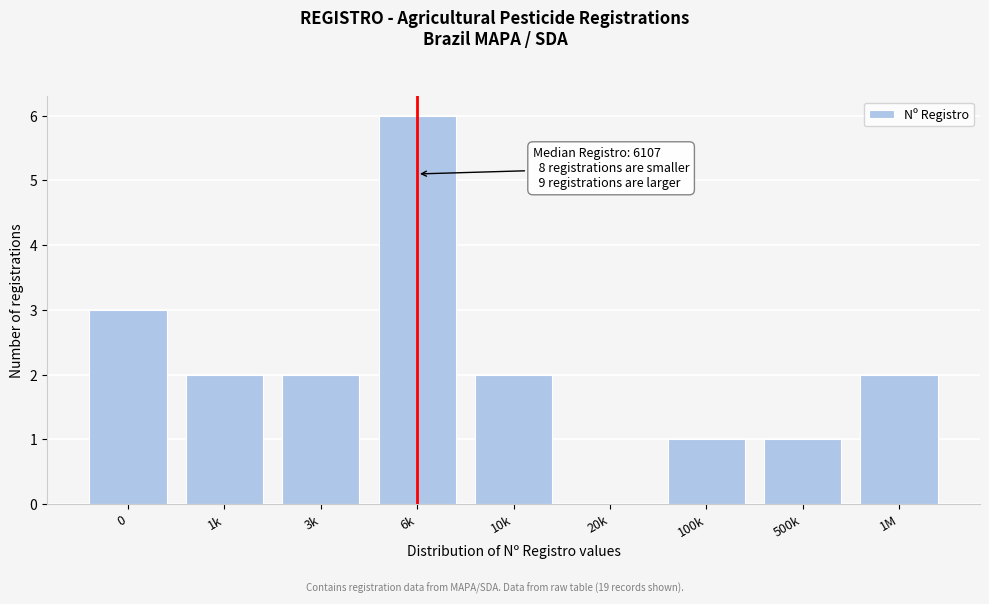

Reading left to right, transcribe all the data shown in this chart.

0=3	1k=2	3k=2	6k=6	10k=2	20k=0	100k=1	500k=1	1M=2